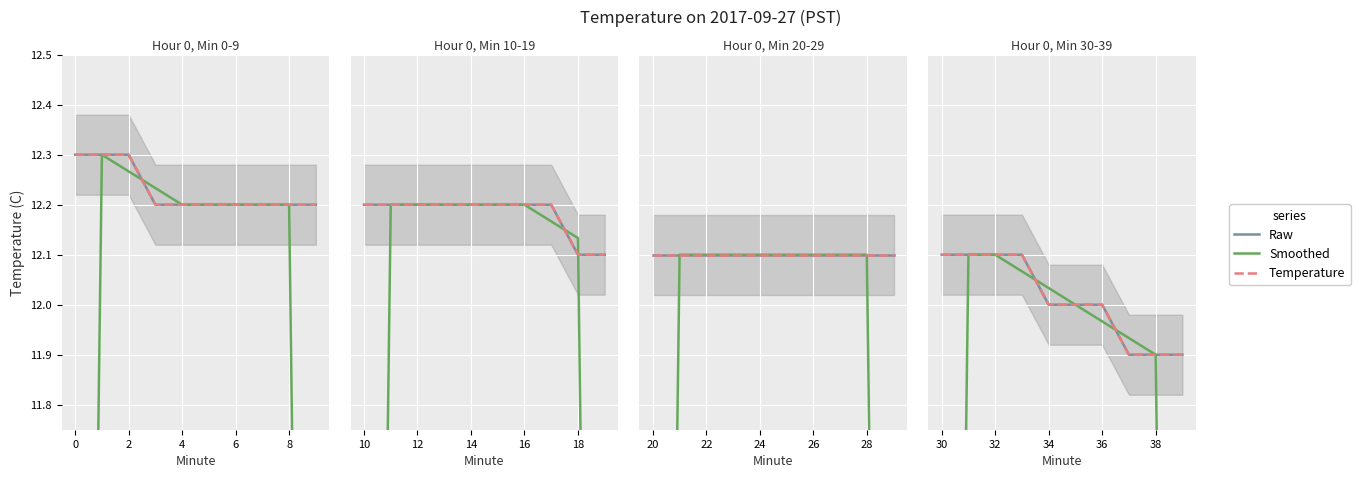

What are all the series names shown in the legend?

Raw, Smoothed, Temperature